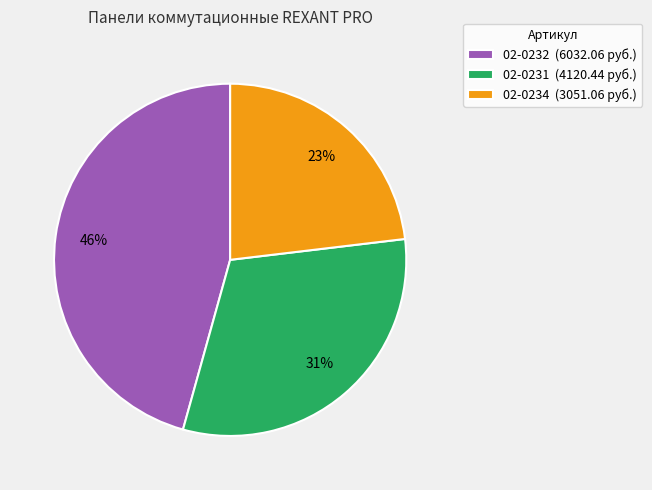

What percentage is the 02-0232 slice, to the nearest percent?

46%